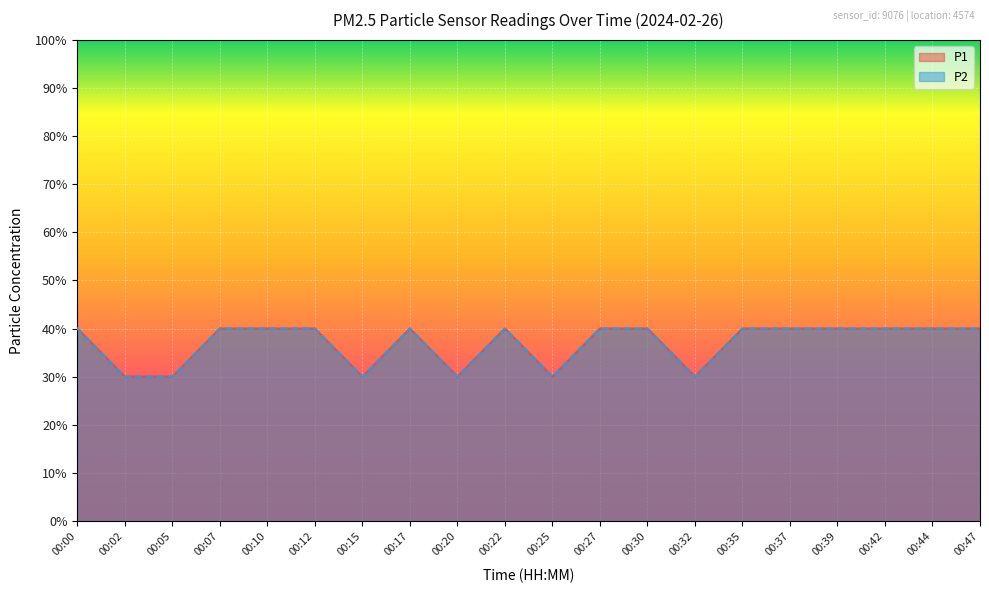

How many lines are shown in the chart?

2